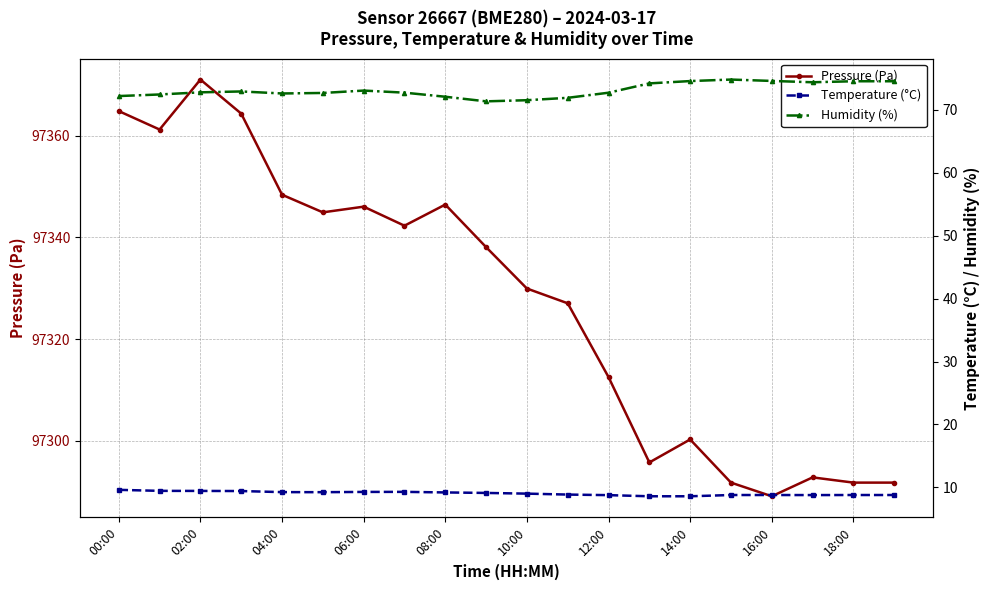

What are all the series names shown in the legend?

Pressure (Pa), Temperature (°C), Humidity (%)